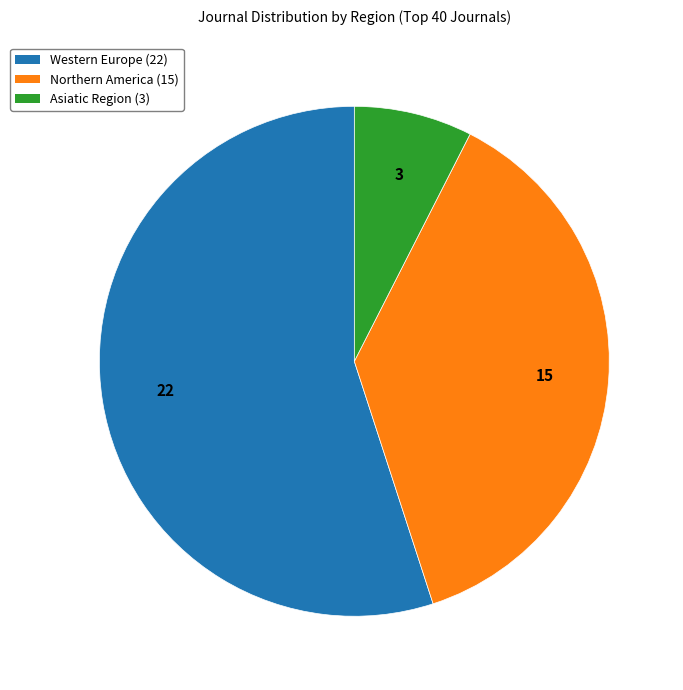

Which slice represents more than half of the pie?

Western Europe